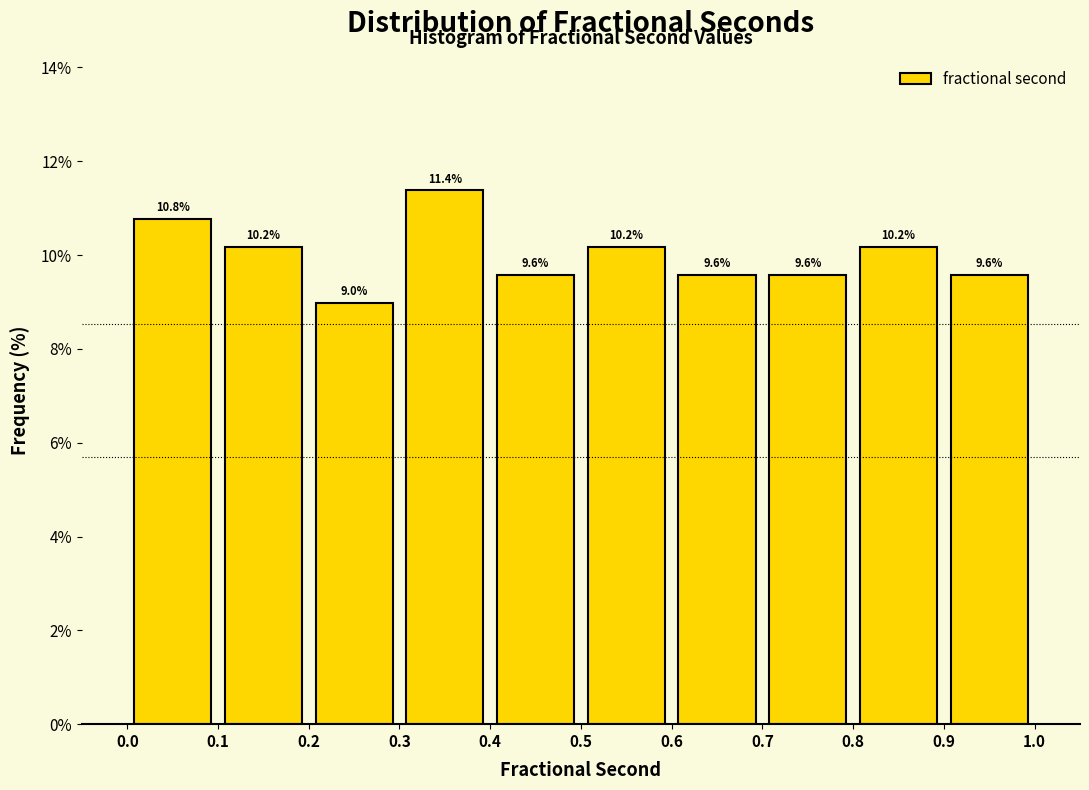

Which range on the x-axis has the tallest bar?

0.3 to 0.4